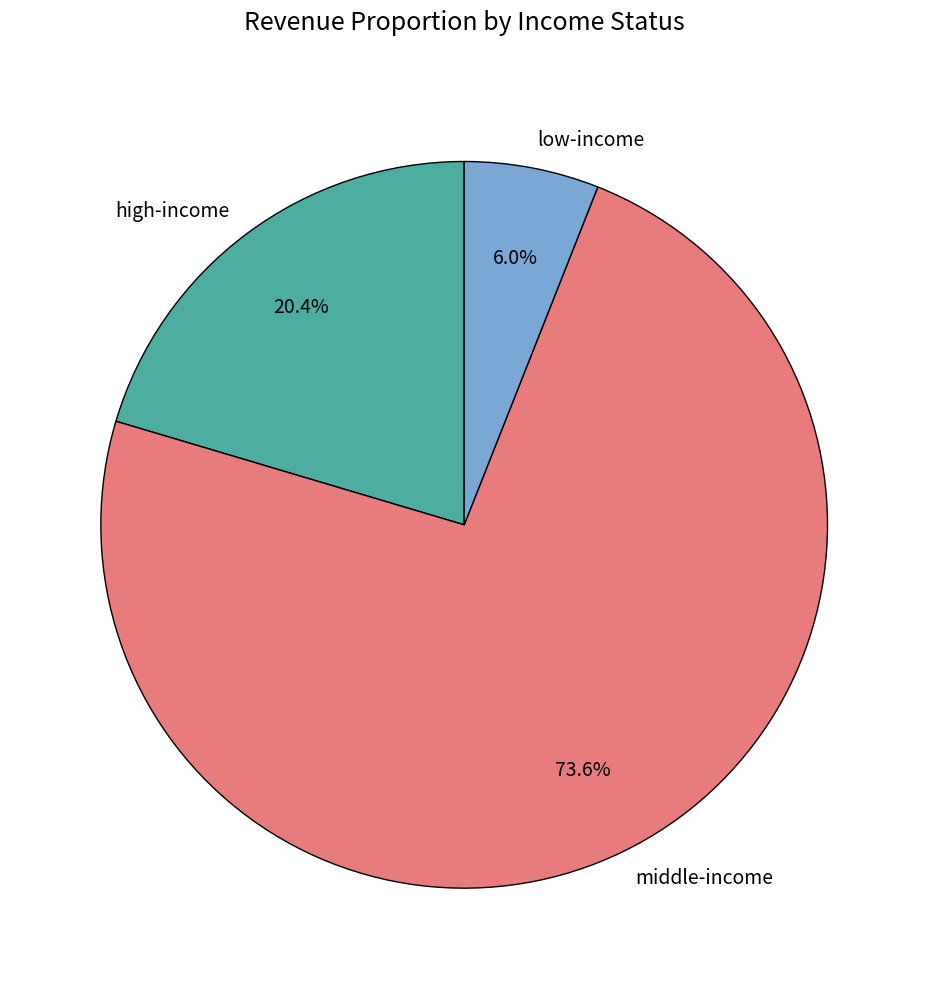

To the nearest percent, what is the difference between the largest and smallest slice percentages?

68%